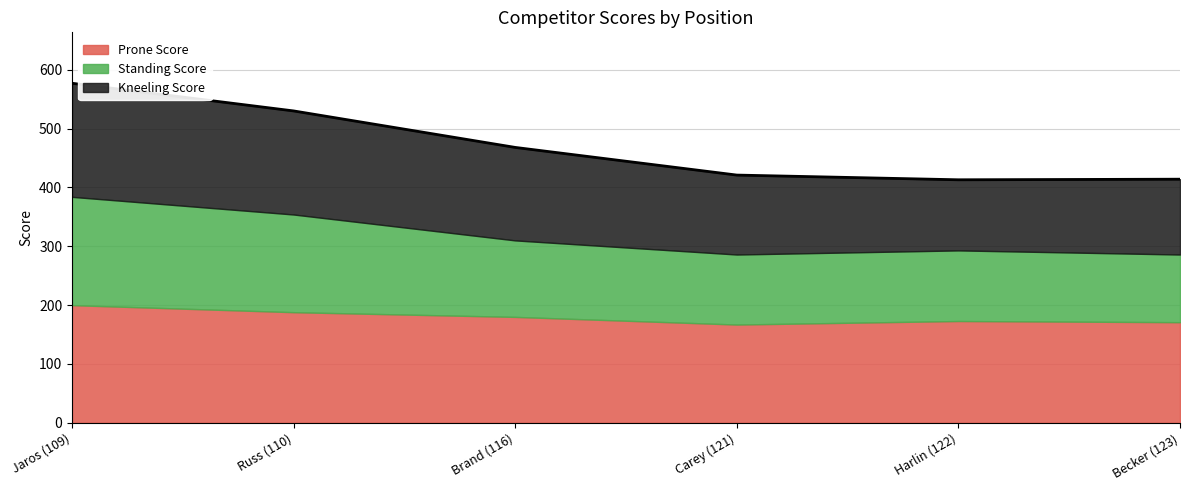

True or false: Prone Score has a value of 318 at Russ (110).

False